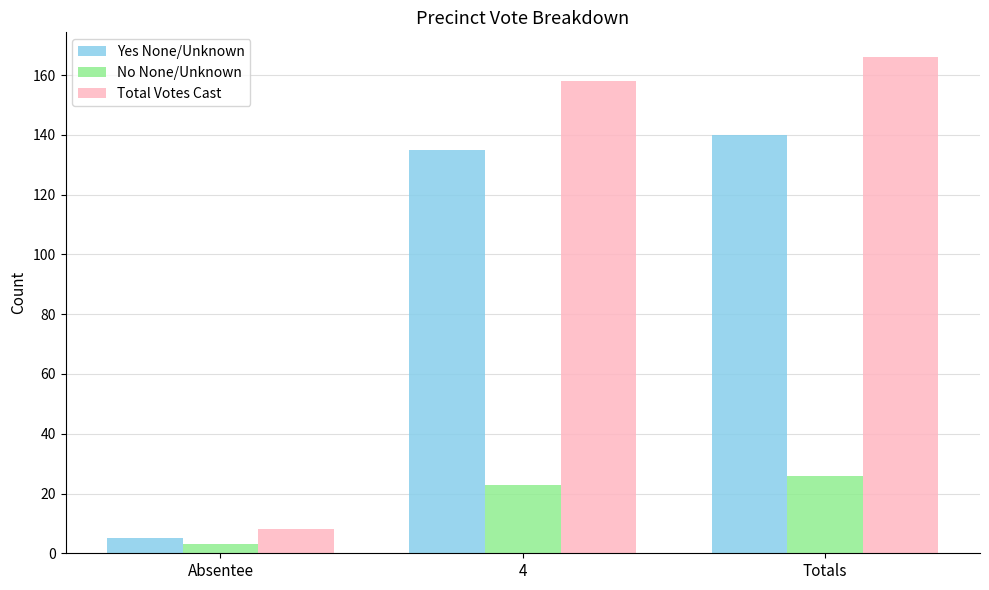

What is the average value of the Yes None/Unknown series?

93